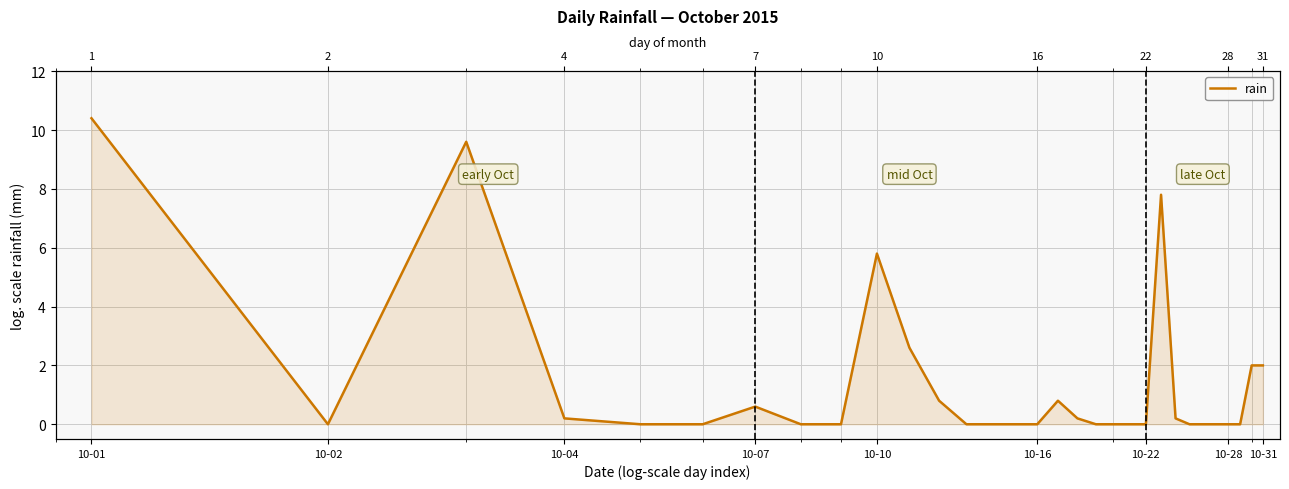

How many positive values are there?

13